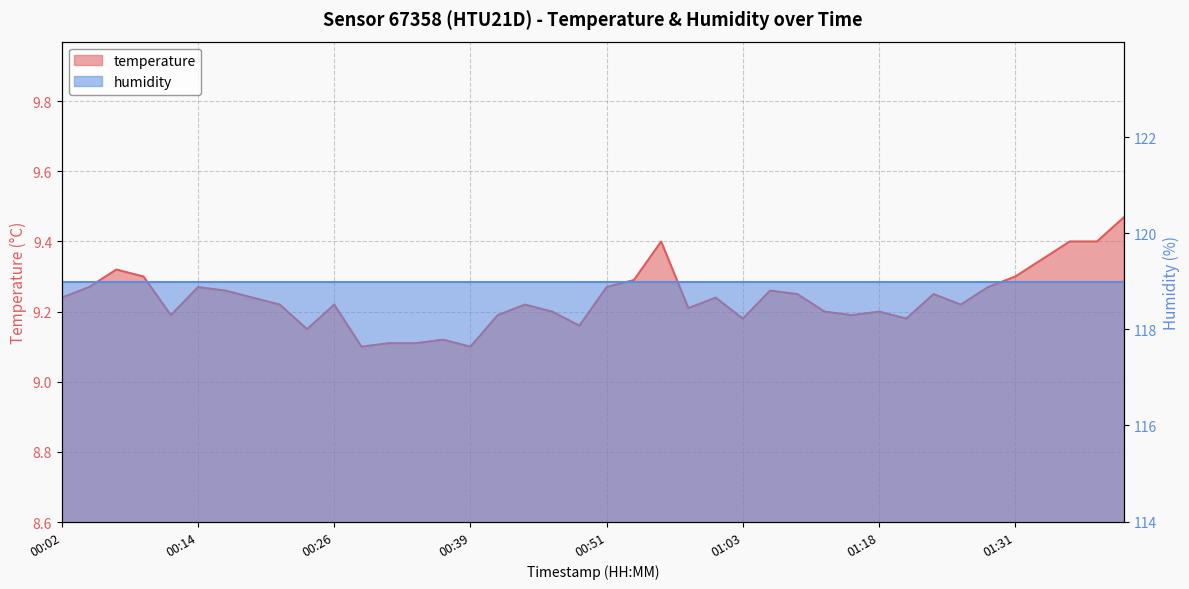

Which has a higher value, 01:41 or 01:13?

01:41